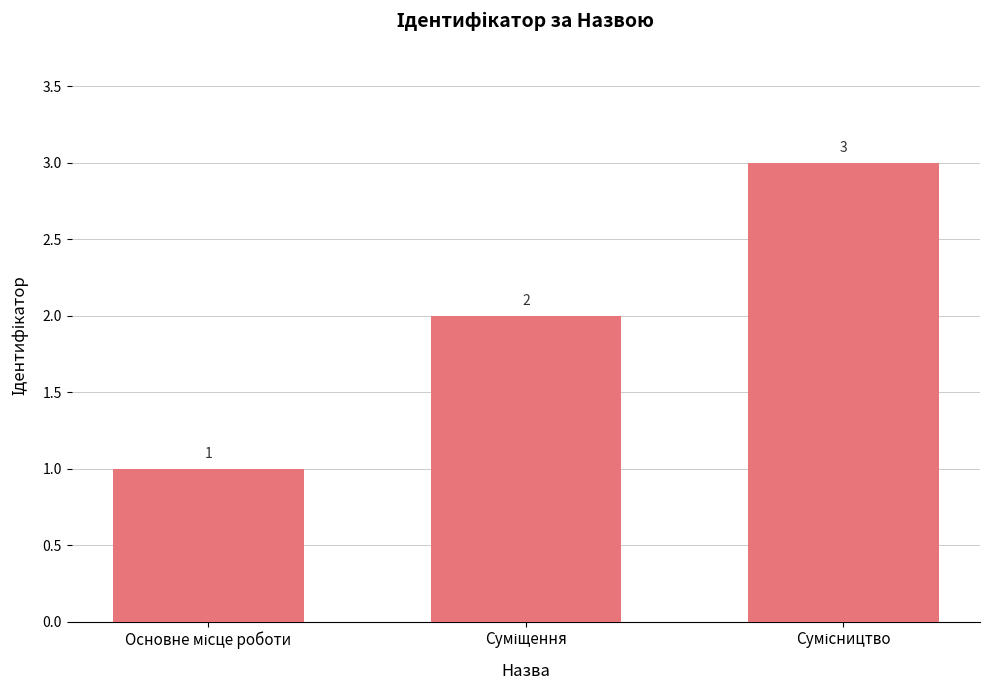

How many values are between 1 and 3?

3